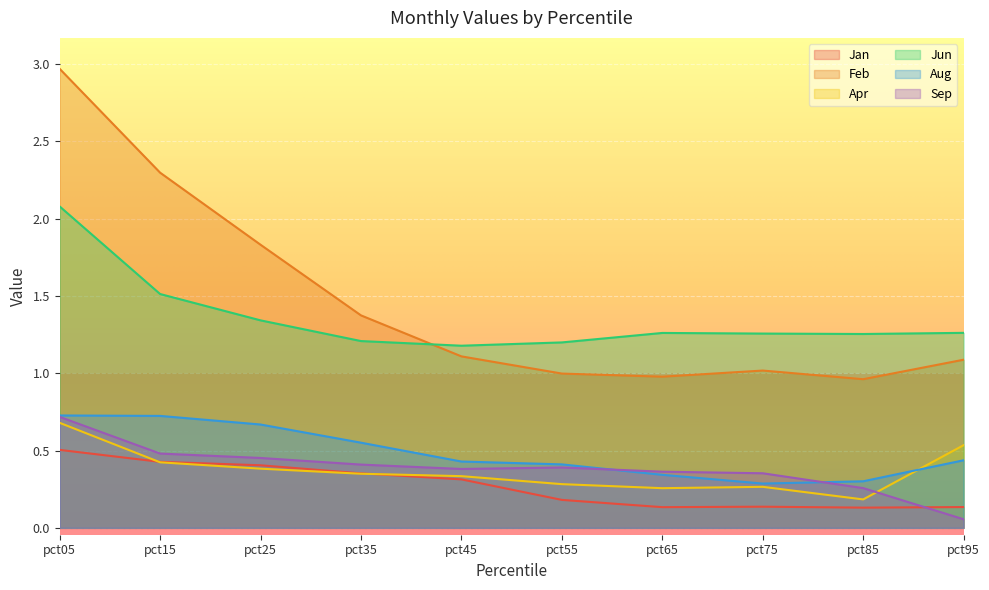

How many data points does each series have?

10